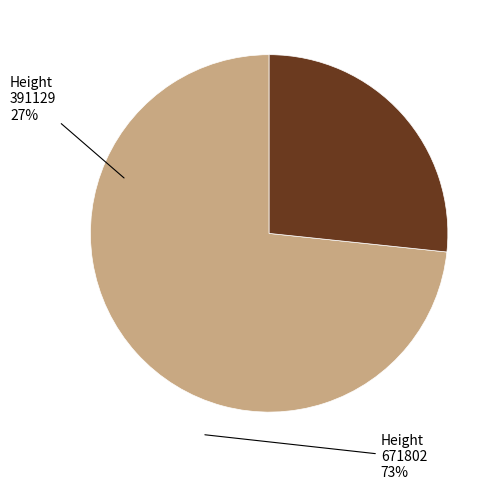

Is there a majority slice in this chart?

Yes